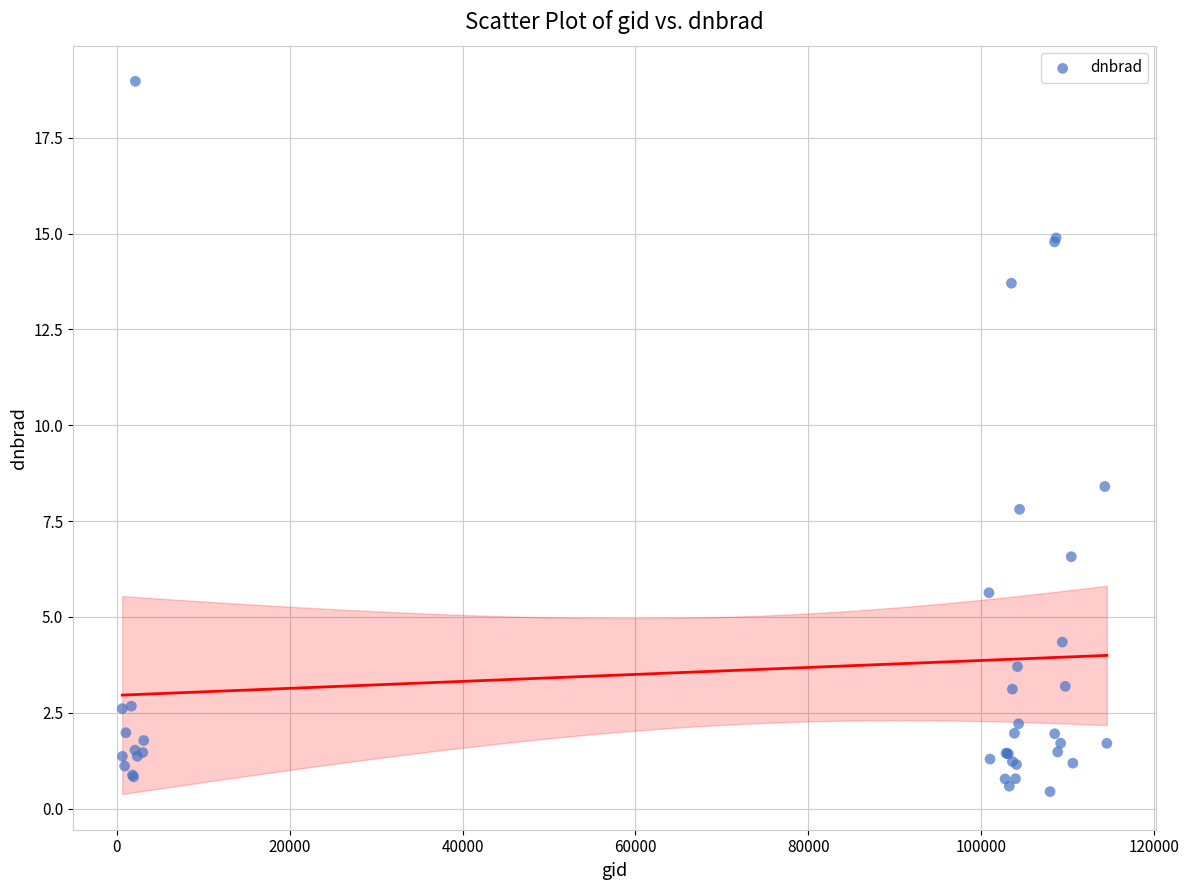

What Y value in the scatter plot is closest to 9?

8.4